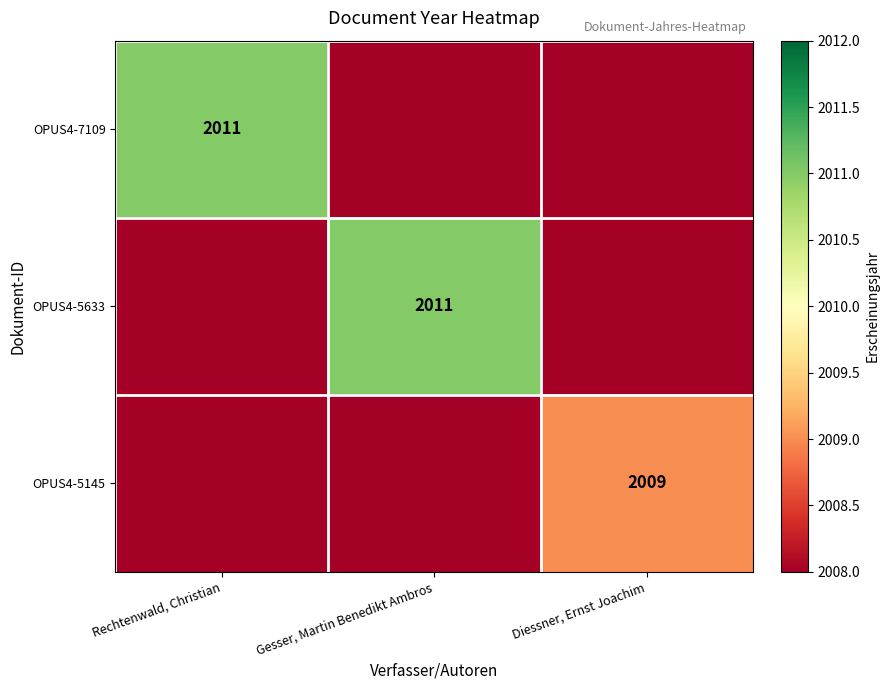

The OPUS4-5145 series shows 3516 at Diessner, Ernst Joachim. True or false?

False